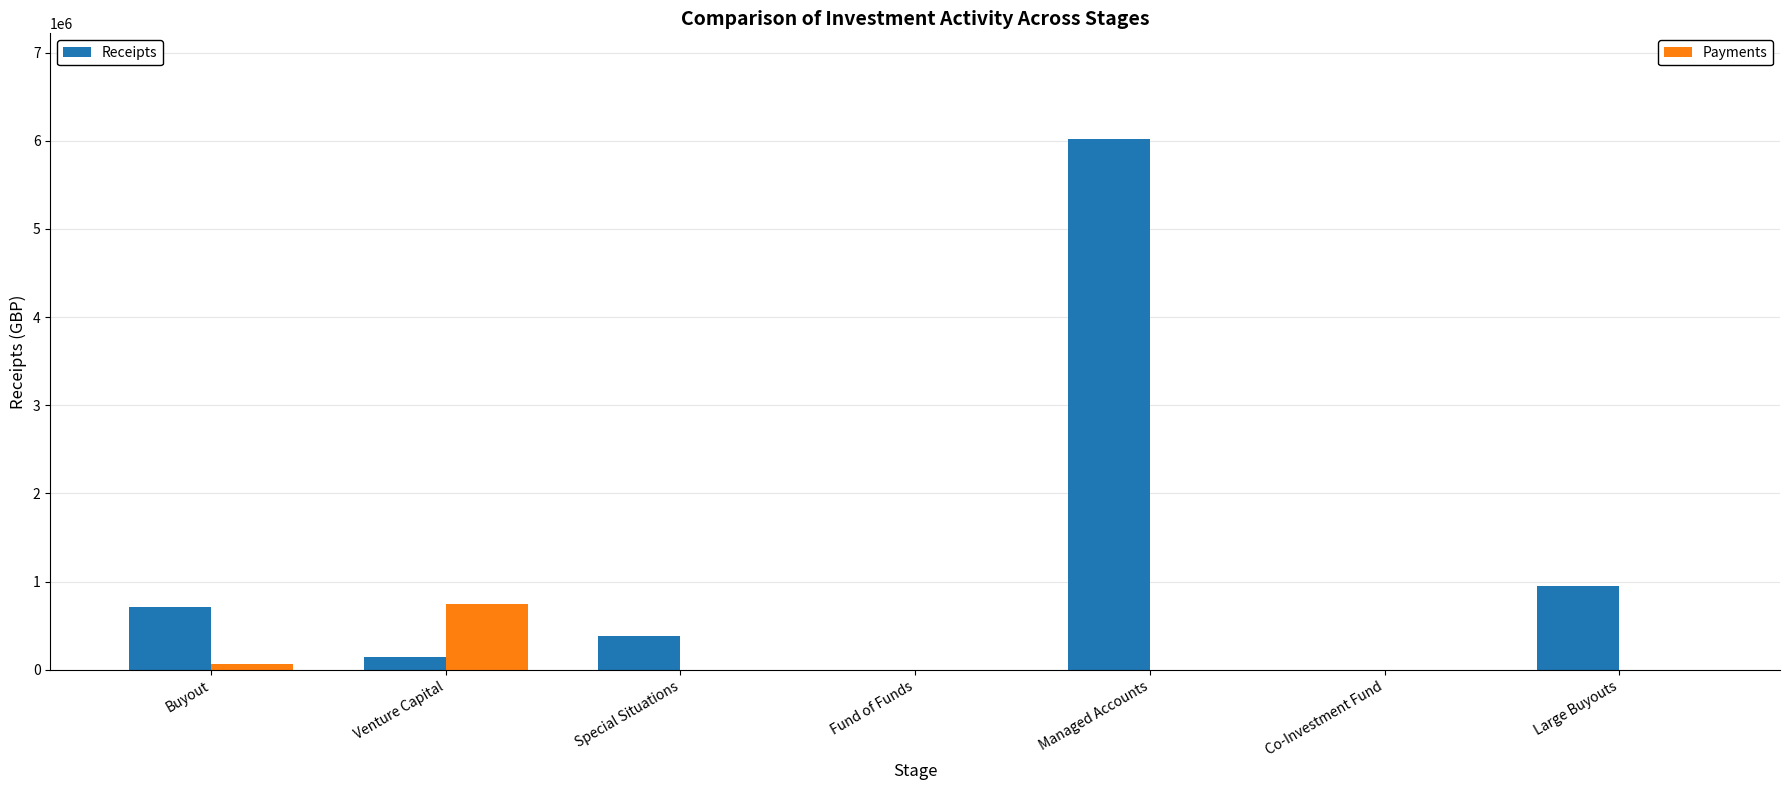

At which category is the sum across all series the highest?

Managed Accounts